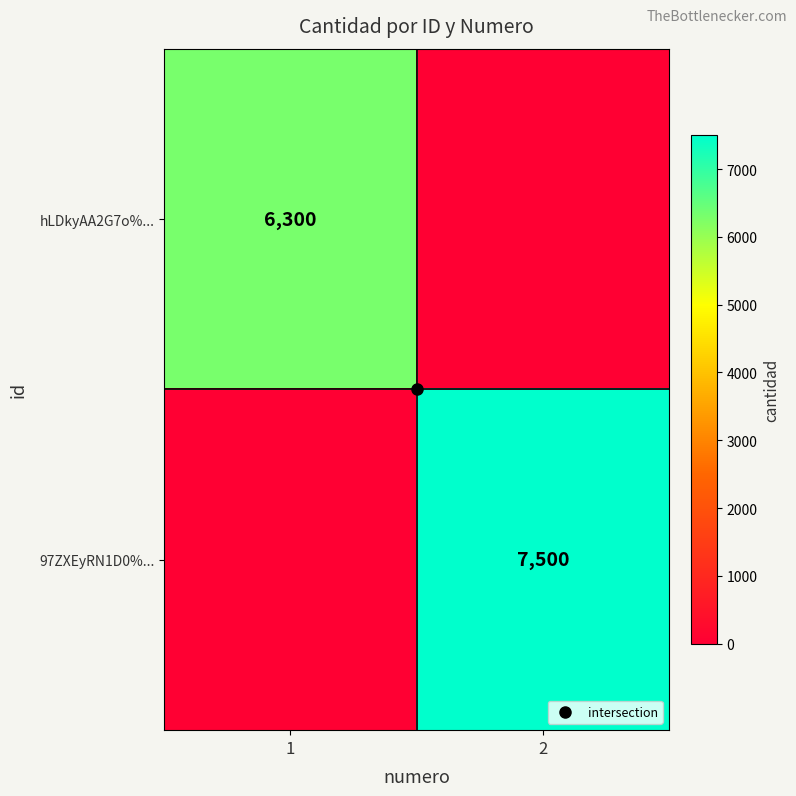

What is the sum of the hLDkyAA2G7o%... values at 2 and 1?

6300